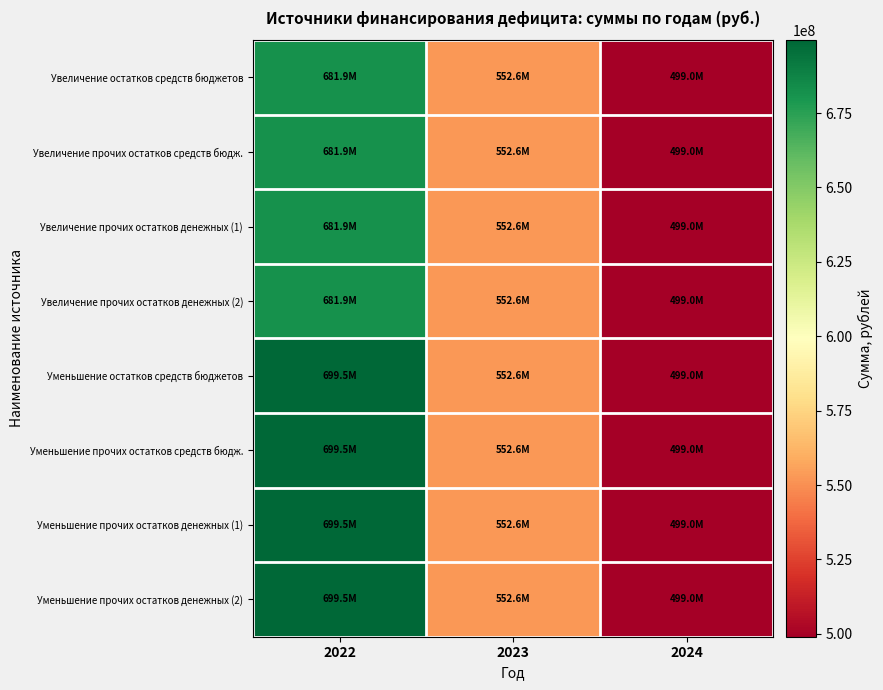

Reading left to right, transcribe all the data shown in this chart.

Увеличение остатков средств бюджетов: 2022=681900613.8	2023=552571057.7	2024=499031900.6
Увеличение прочих остатков средств бюдж.: 2022=681900613.8	2023=552571057.7	2024=499031900.6
Увеличение прочих остатков денежных (1): 2022=681900613.8	2023=552571057.7	2024=499031900.6
Увеличение прочих остатков денежных (2): 2022=681900613.8	2023=552571057.7	2024=499031900.6
Уменьшение остатков средств бюджетов: 2022=699494747.0	2023=552571057.7	2024=499031900.6
Уменьшение прочих остатков средств бюдж.: 2022=699494747.0	2023=552571057.7	2024=499031900.6
Уменьшение прочих остатков денежных (1): 2022=699494747.0	2023=552571057.7	2024=499031900.6
Уменьшение прочих остатков денежных (2): 2022=699494747.0	2023=552571057.7	2024=499031900.6